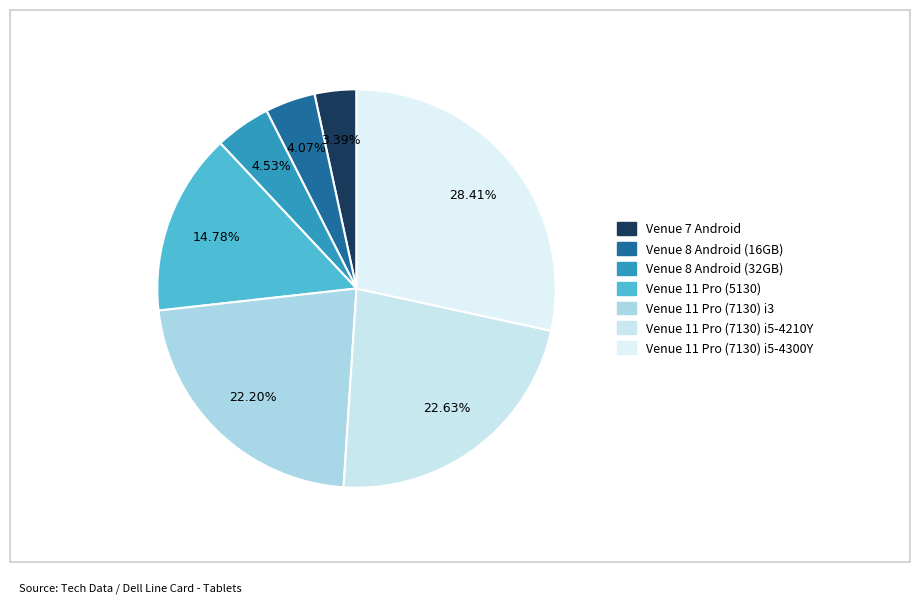

Rank the categories by value from highest to lowest.

Venue 11 Pro (7130) i5-4300Y, Venue 11 Pro (7130) i5-4210Y, Venue 11 Pro (7130) i3, Venue 11 Pro (5130), Venue 8 Android (32GB), Venue 8 Android (16GB), Venue 7 Android